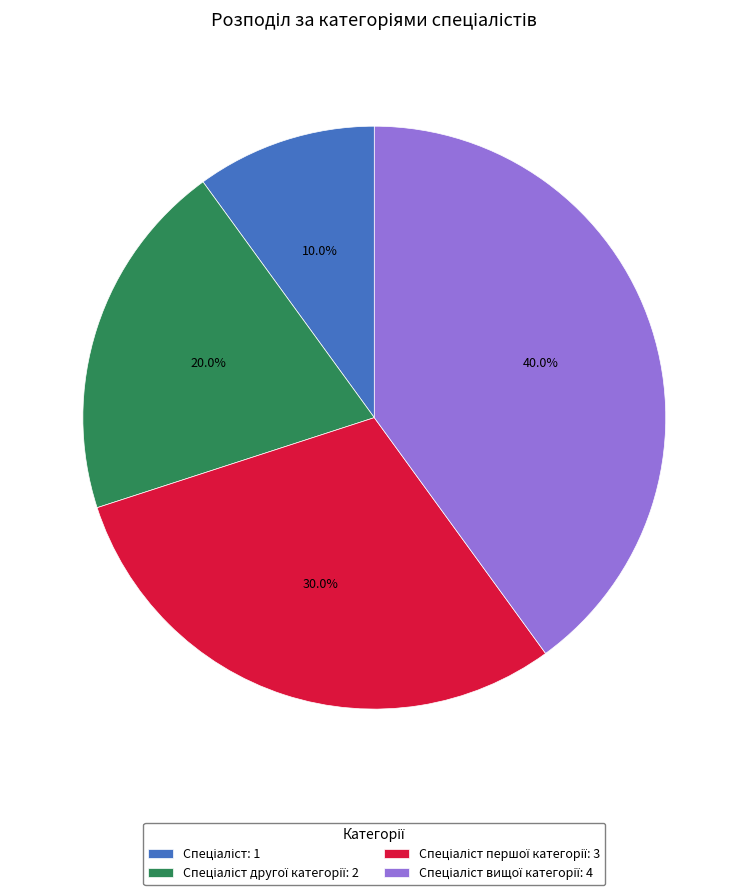

Is there a majority slice in this chart?

No